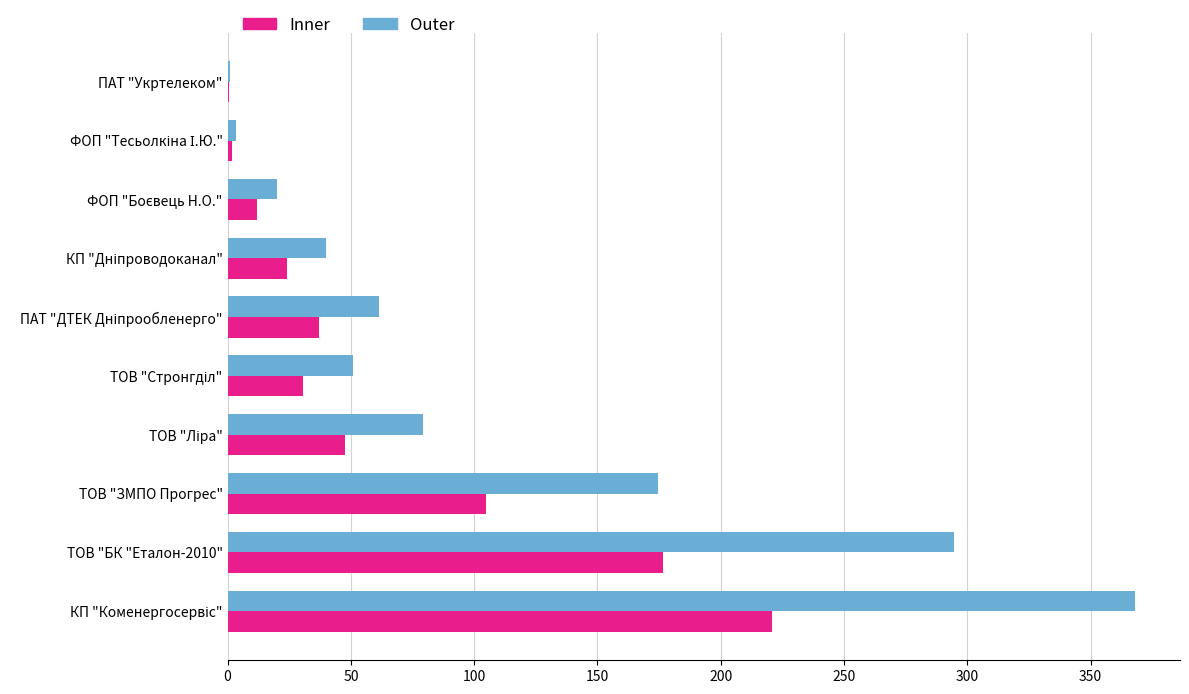

Which series has the largest total across all categories?

Outer